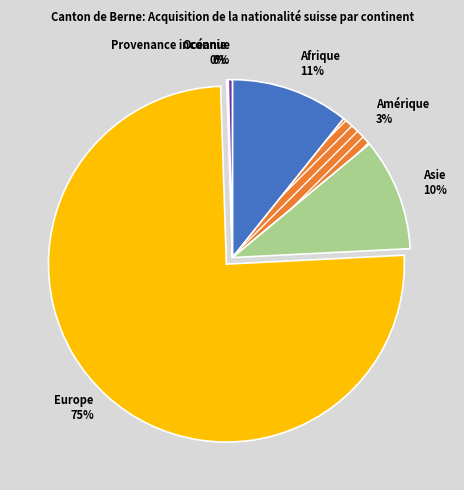

Which slice is the largest?

Europe